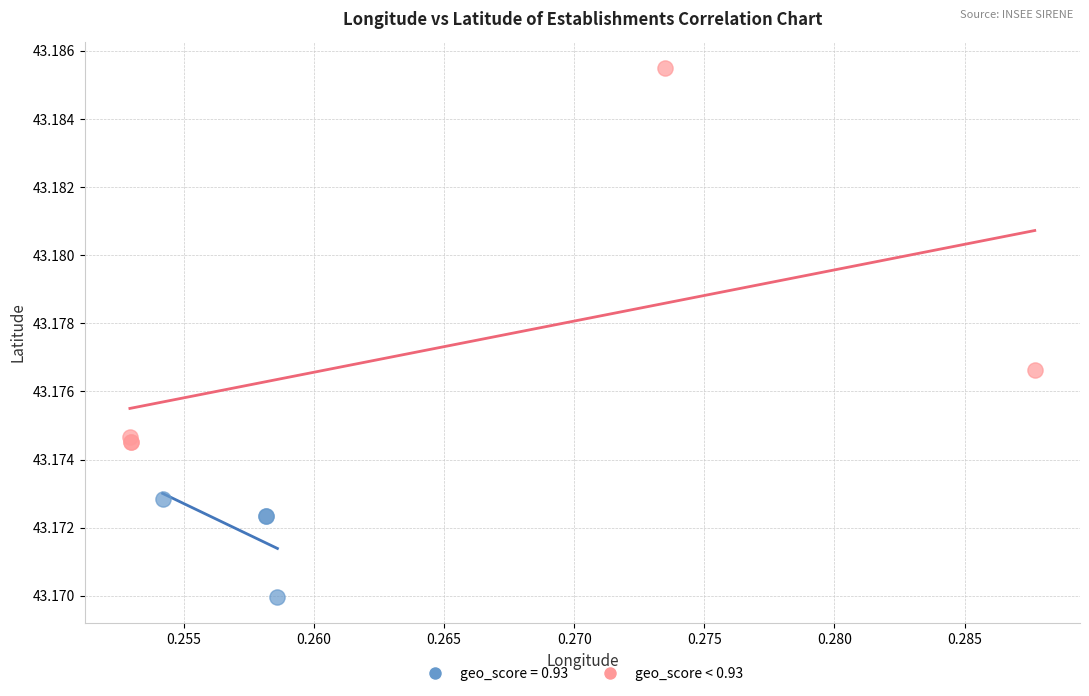

Which series has the widest spread of Y values?

geo_score < 0.93